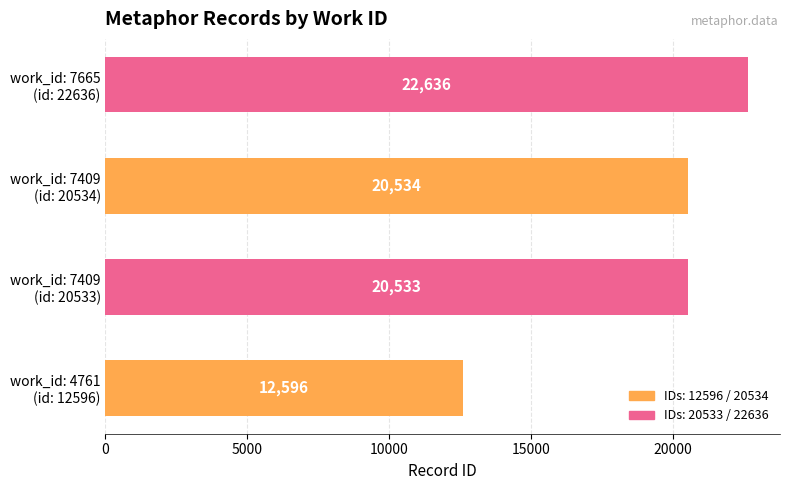

Reading bottom to top, transcribe all the data shown in this chart.

12596	20533	20534	22636